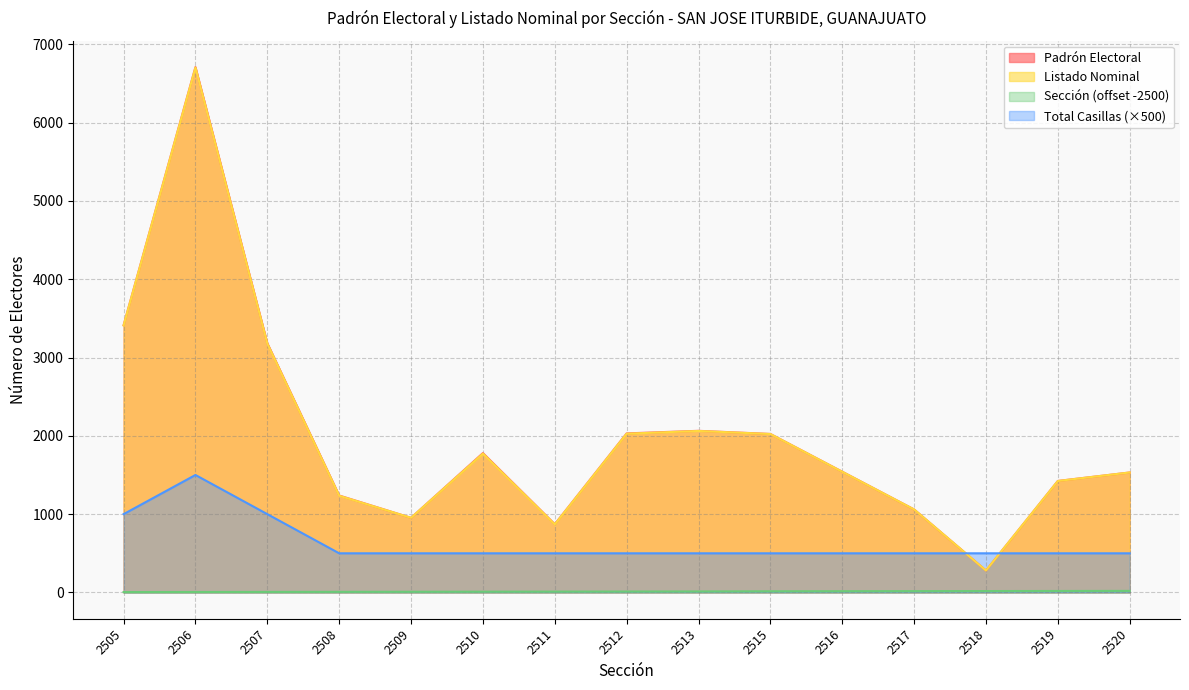

Which series has the largest range (max minus min)?

Padrón Electoral